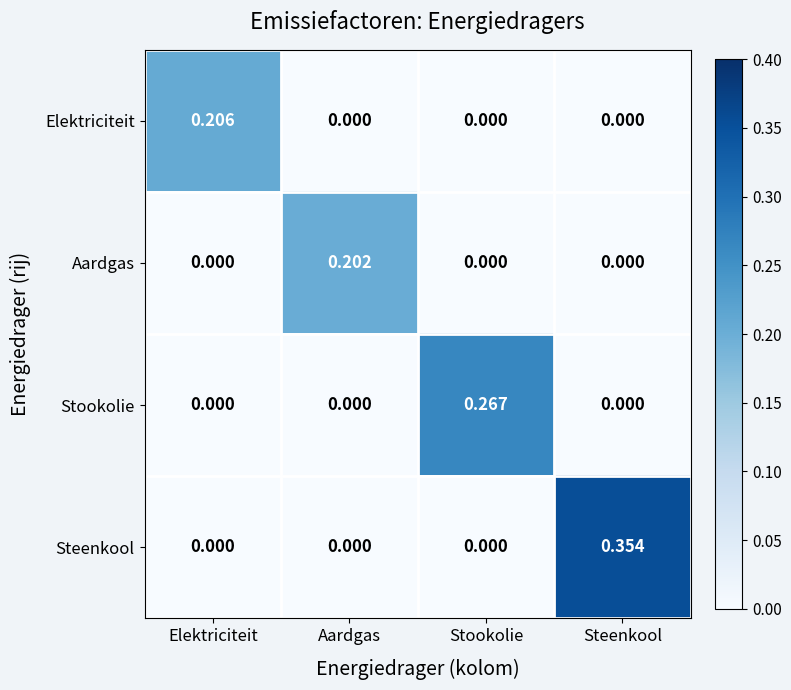

Rank the series by their maximum value, from highest to lowest.

Steenkool, Stookolie, Elektriciteit, Aardgas